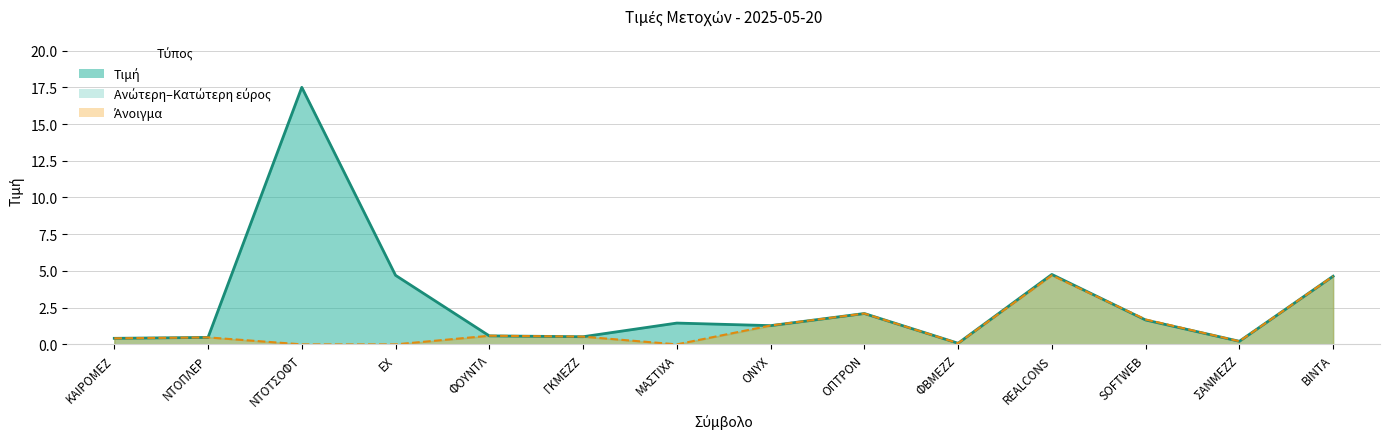

True or false: Ανώτερη has more than 1 interior local peaks.

True